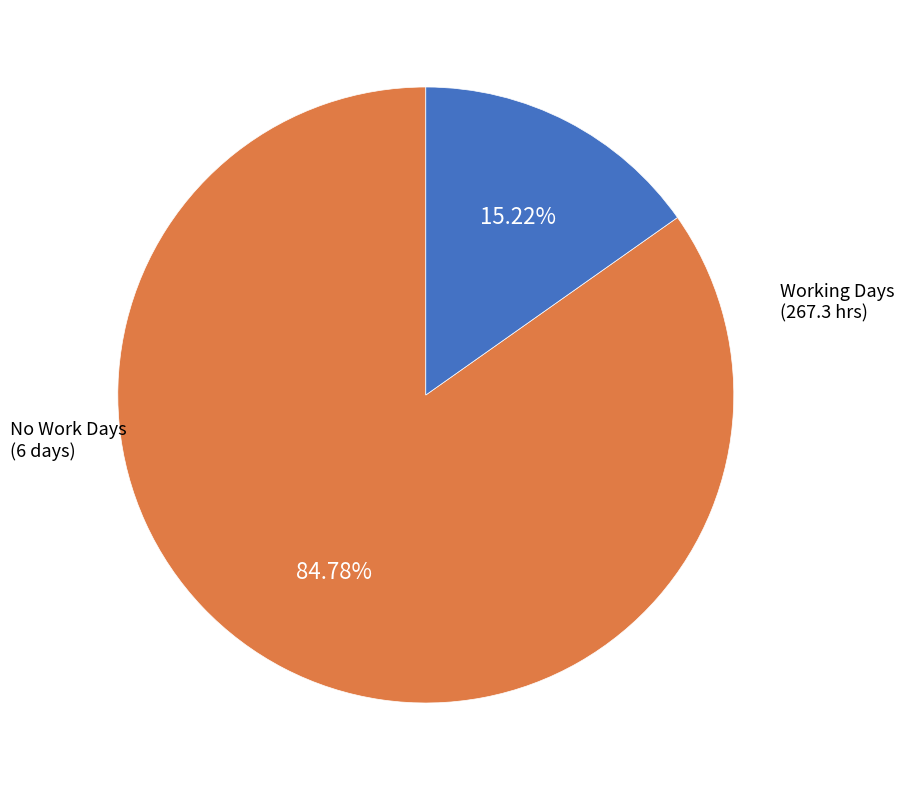

Does any single category account for the majority?

Yes